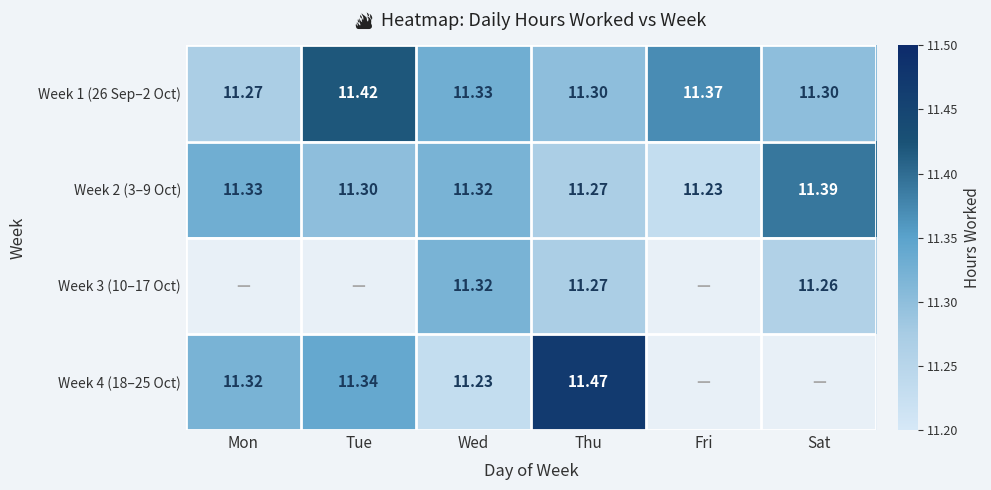

What is the lowest value of the Week 2 (3–9 Oct) series?

11.2